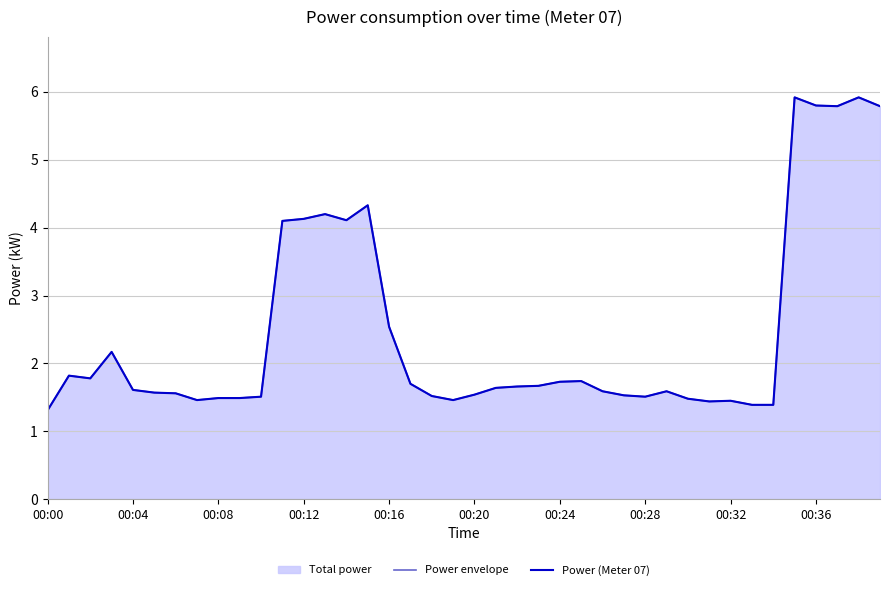

True or false: Power (Meter 07) and Power envelope cross at least once.

False